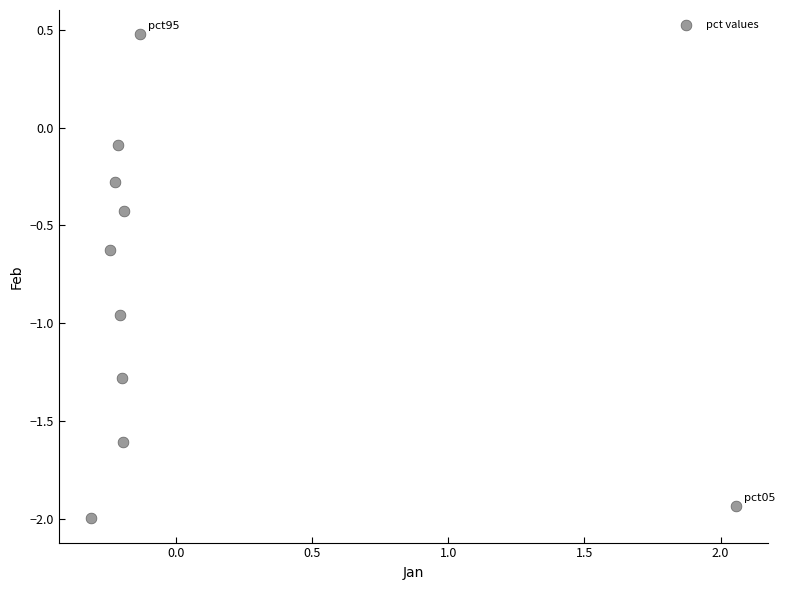

What is the range of X values (max minus min)?

2.4